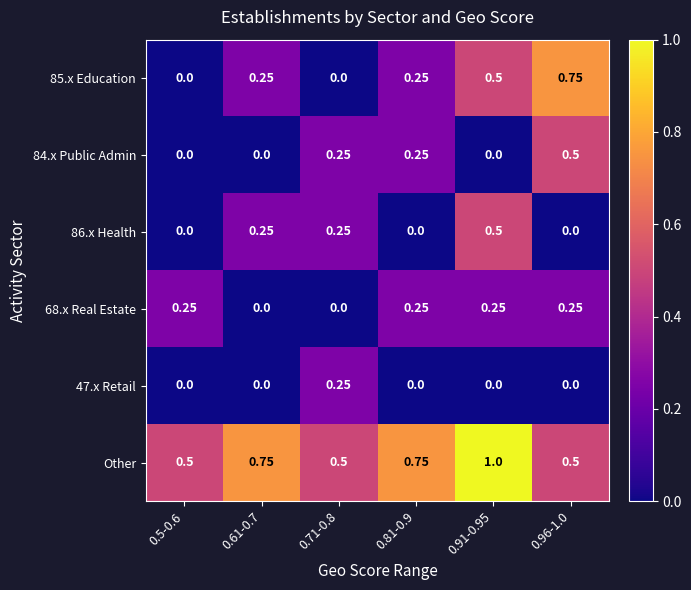

Is the value of Other at 0.71-0.8 greater than the value of 84.x Public Admin at 0.91-0.95?

Yes